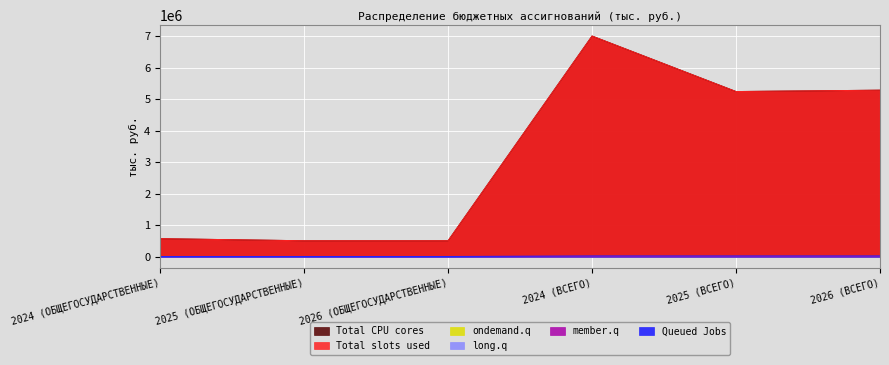

Count the number of data series in this chart.

6